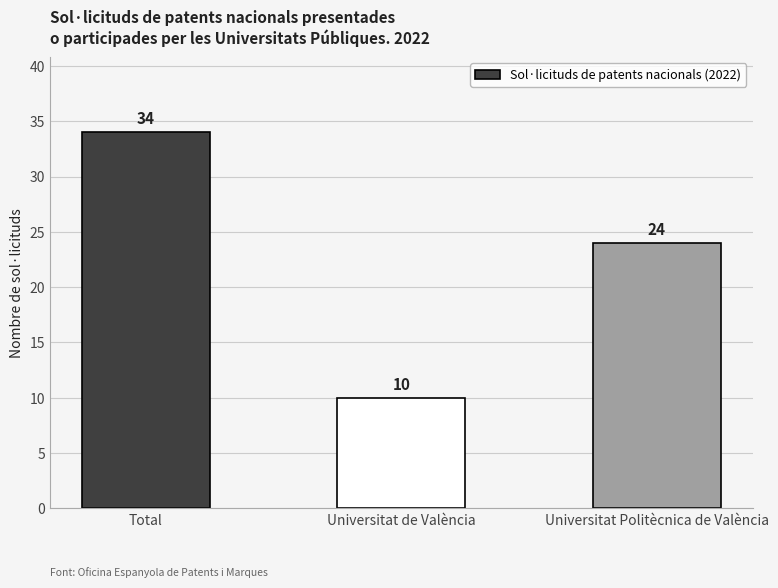

Are the bars grouped side by side (vs. stacked)?

No